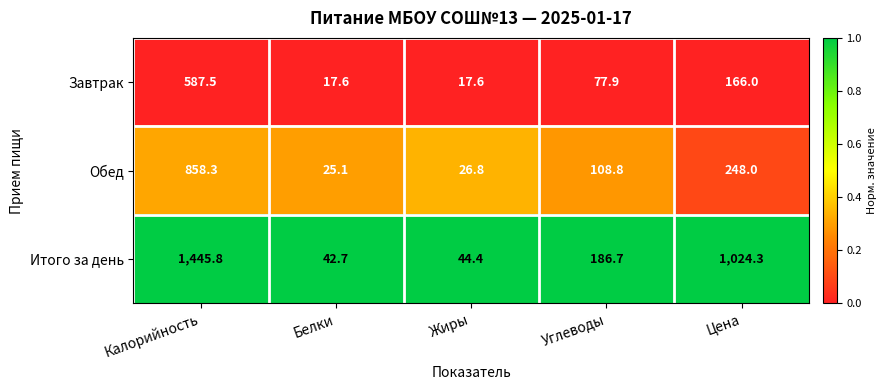

List the series in order of their overall mean, highest first.

Итого за день, Обед, Завтрак